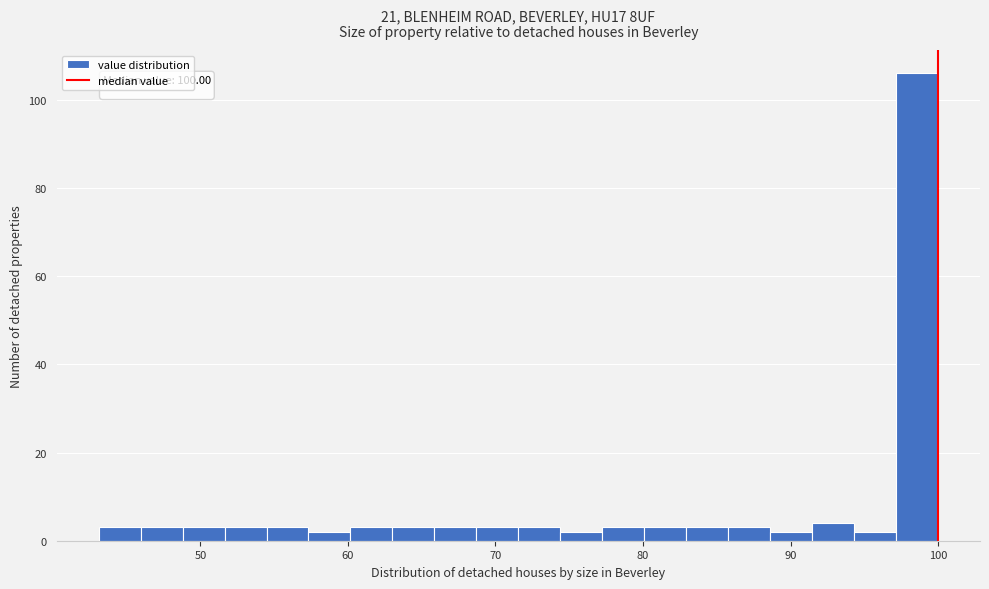

Around what value on the x-axis is the tallest bar? Give the approximate position of its centre, as read against the axis.

99